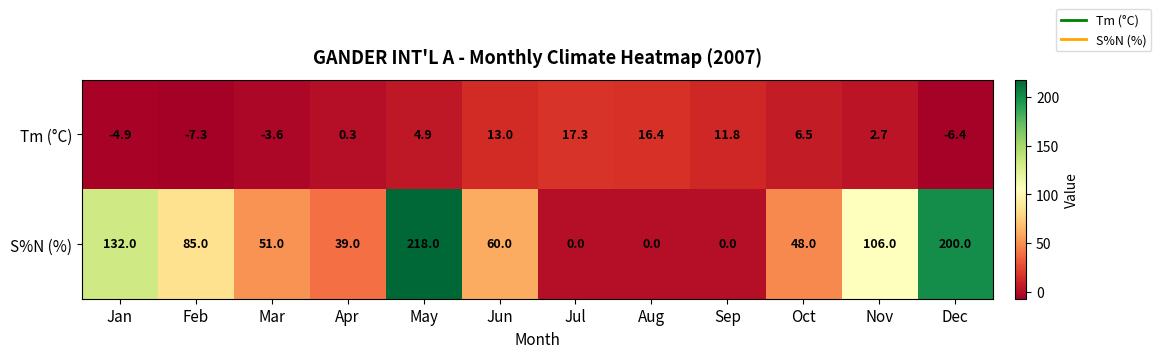

At which category is the sum across all series the highest?

May